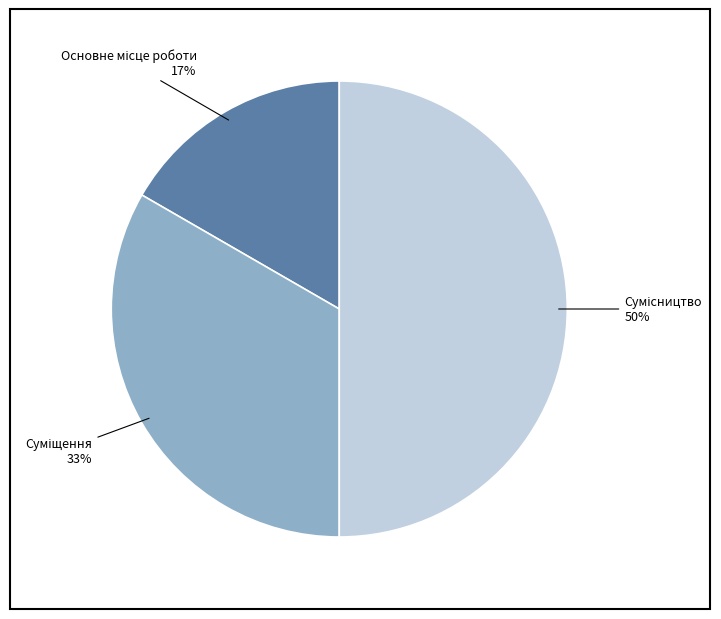

To the nearest percent, what is the average slice percentage?

33%